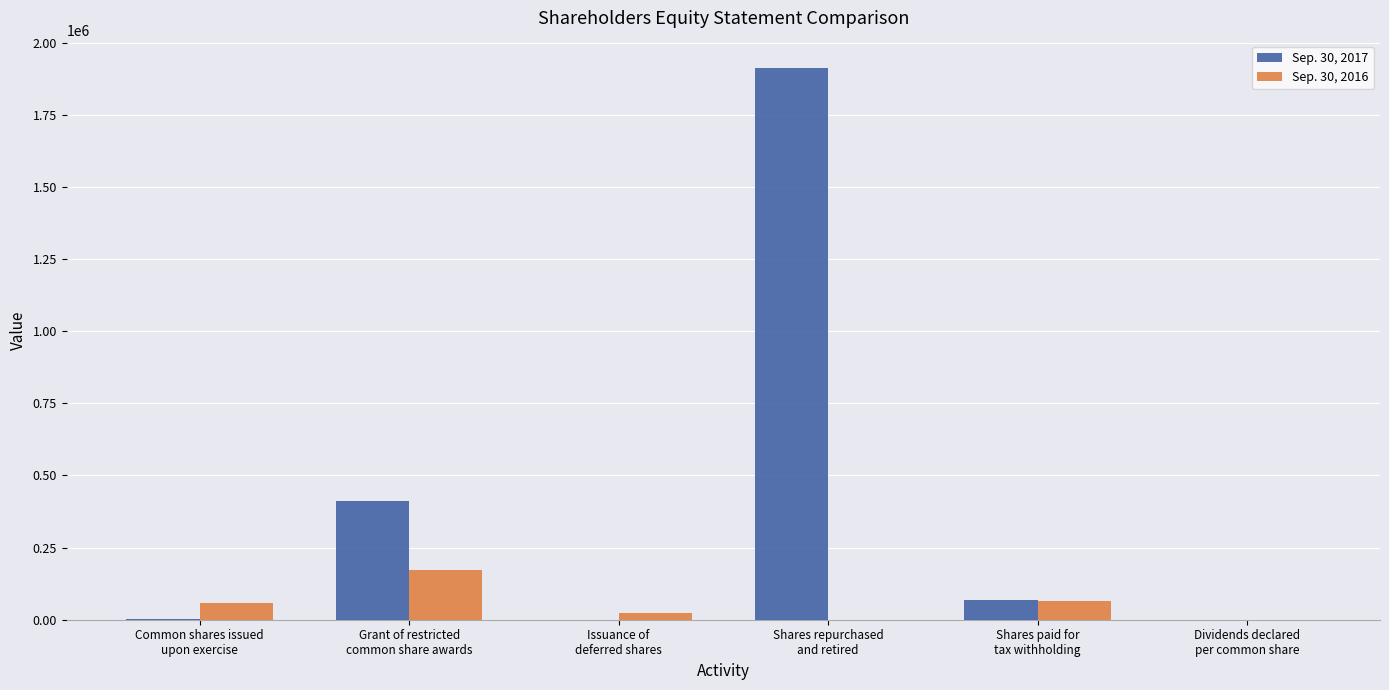

What is the sum of all Sep. 30, 2017 values?

2395240.0